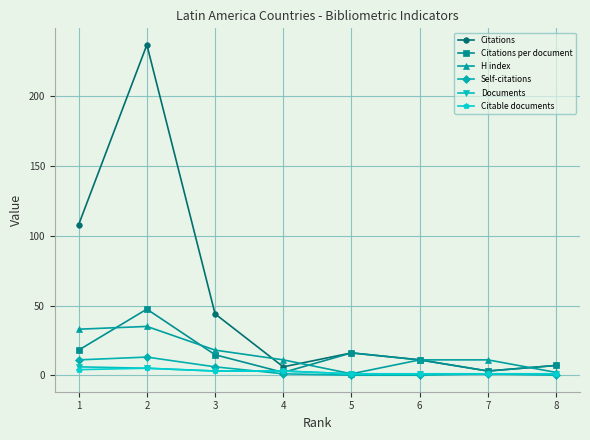

The value of Self-citations at 2 is 13.0. True or false?

True